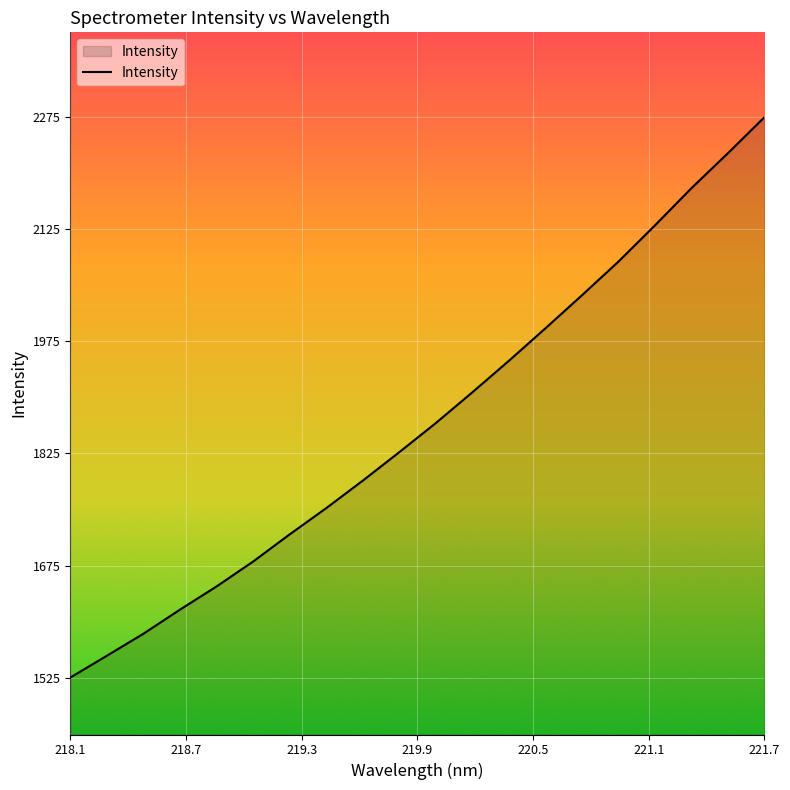

What is the minimum value shown in the chart?

1525.5